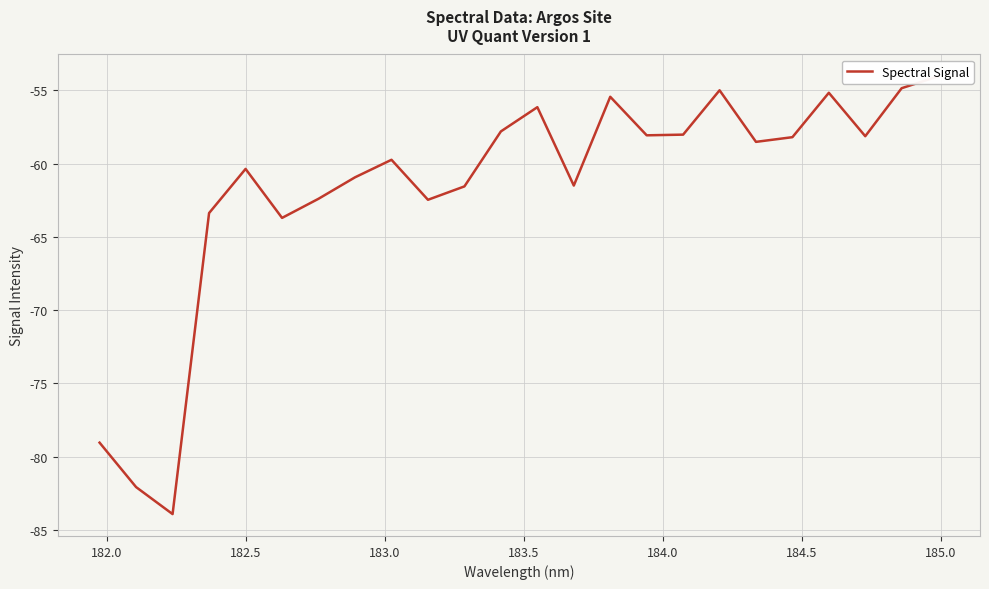

What is the minimum value shown in the chart?

-83.9